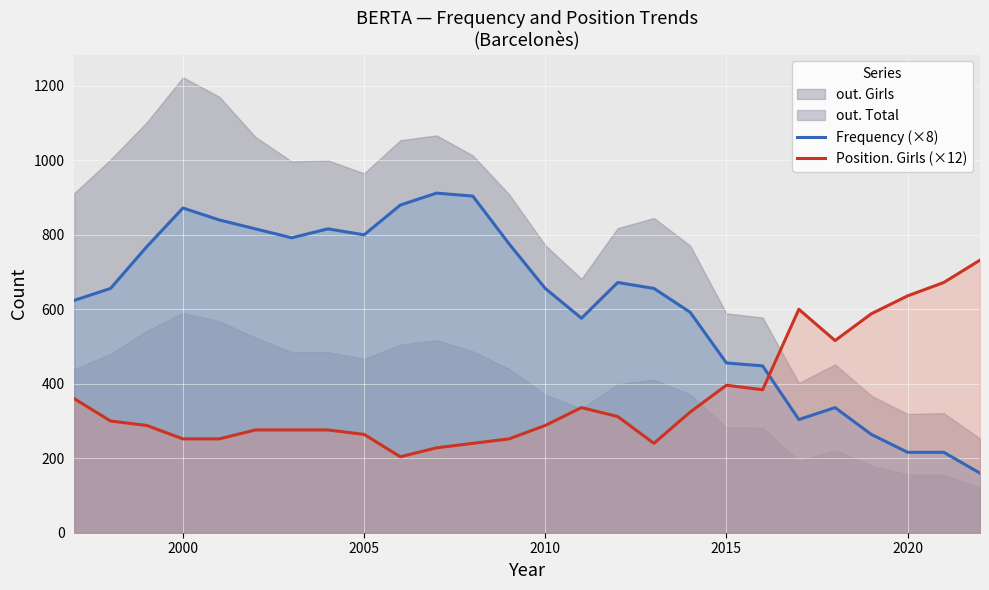

How many times do Position. Girls (×12) and Frequency (×8) cross each other?

1